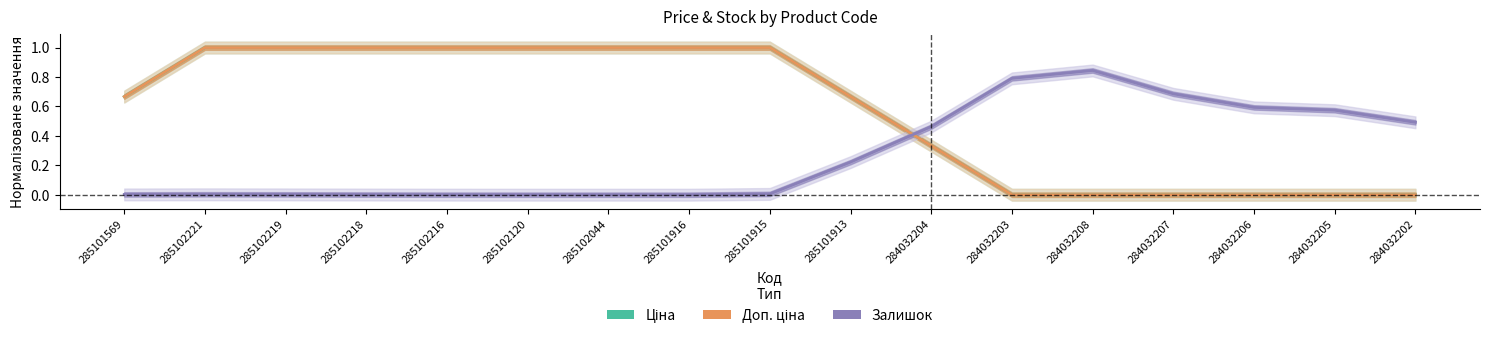

How many Ціна values are between 0 and 1?

17